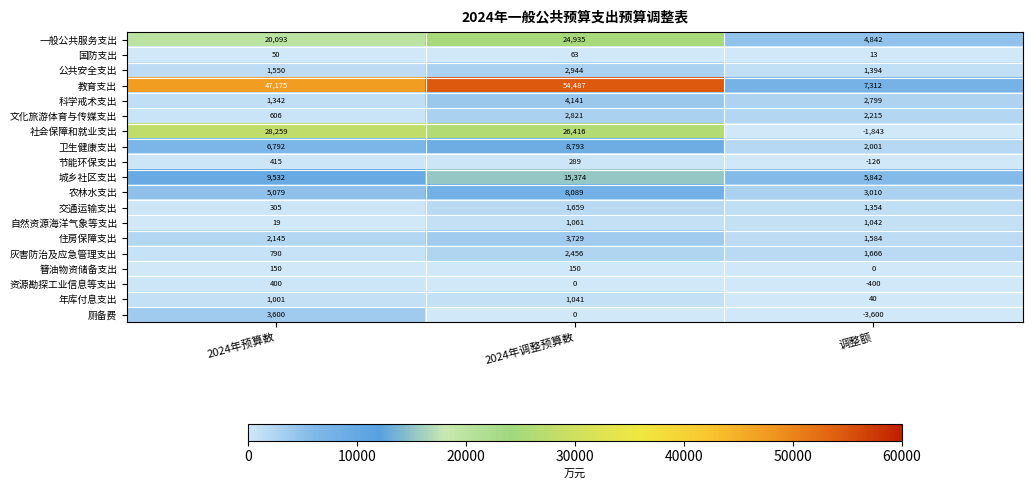

How many data points in 一般公共服务支出 are less than 20093?

1